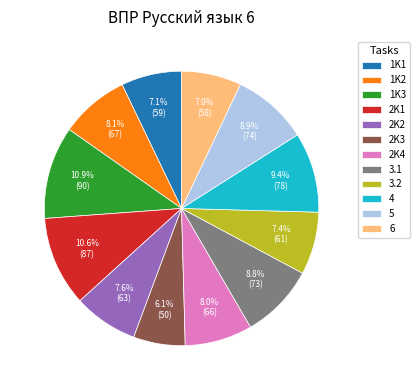

What is the smallest slice in the pie chart?

2K3